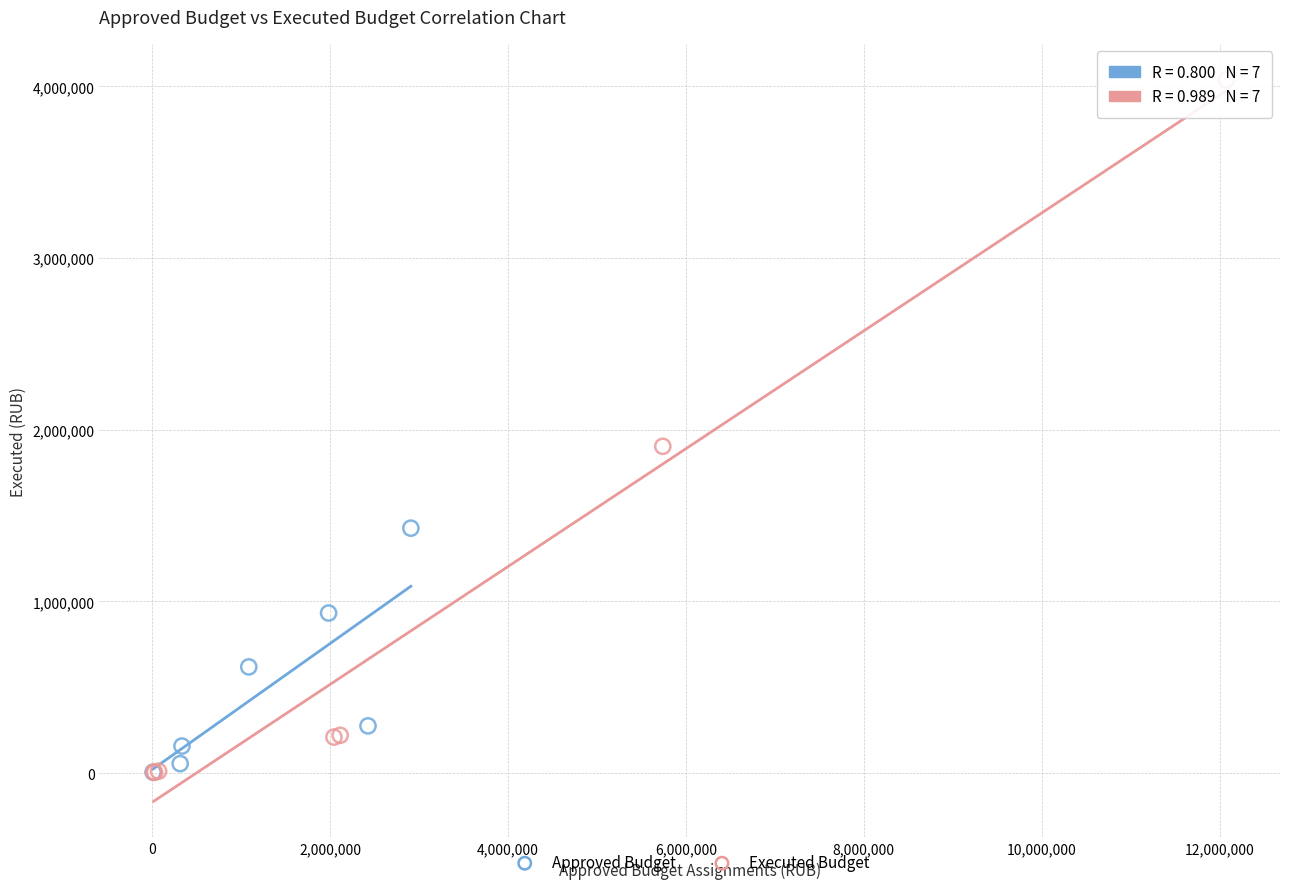

Which series contains the highest Y value?

Executed Budget